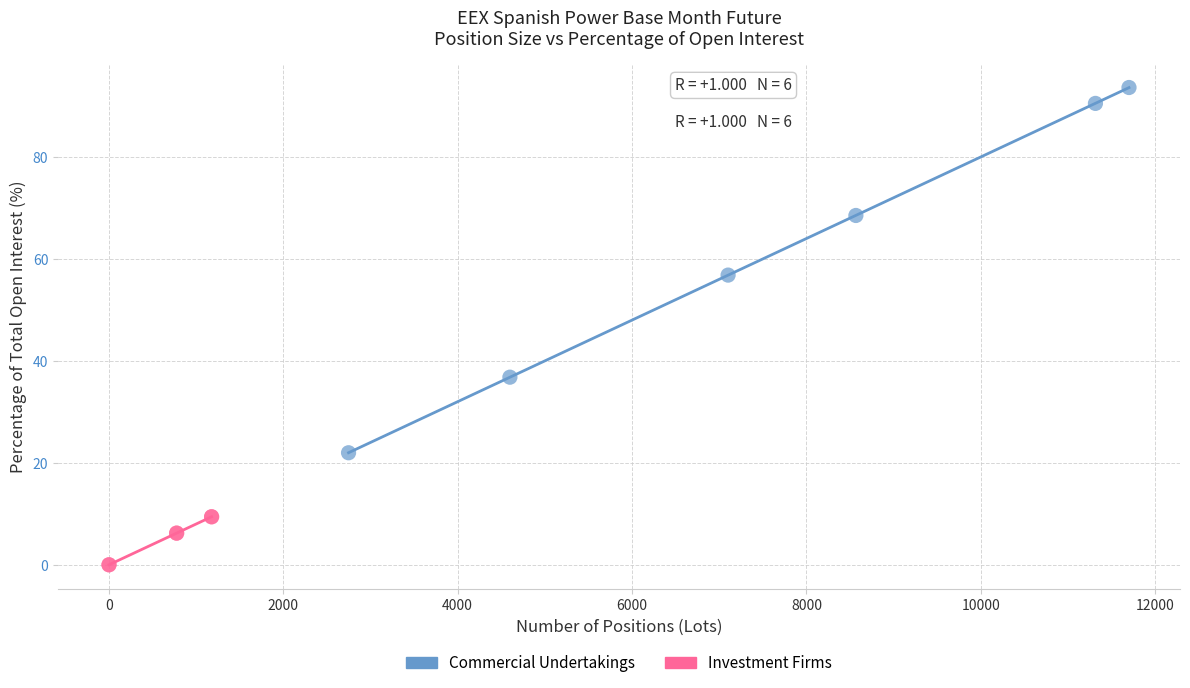

What are all the series names shown in the legend?

Commercial Undertakings, Investment Firms